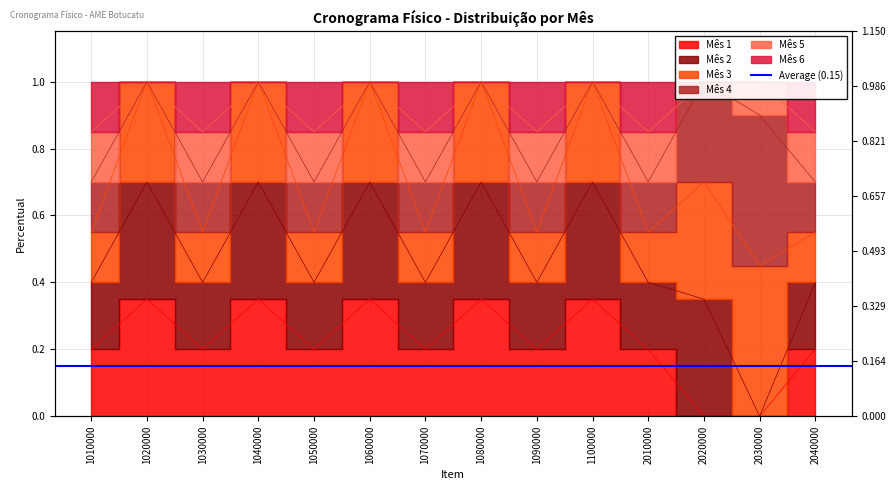

In Mês 1, how many points are higher than both neighbors (excluding endpoints)?

5